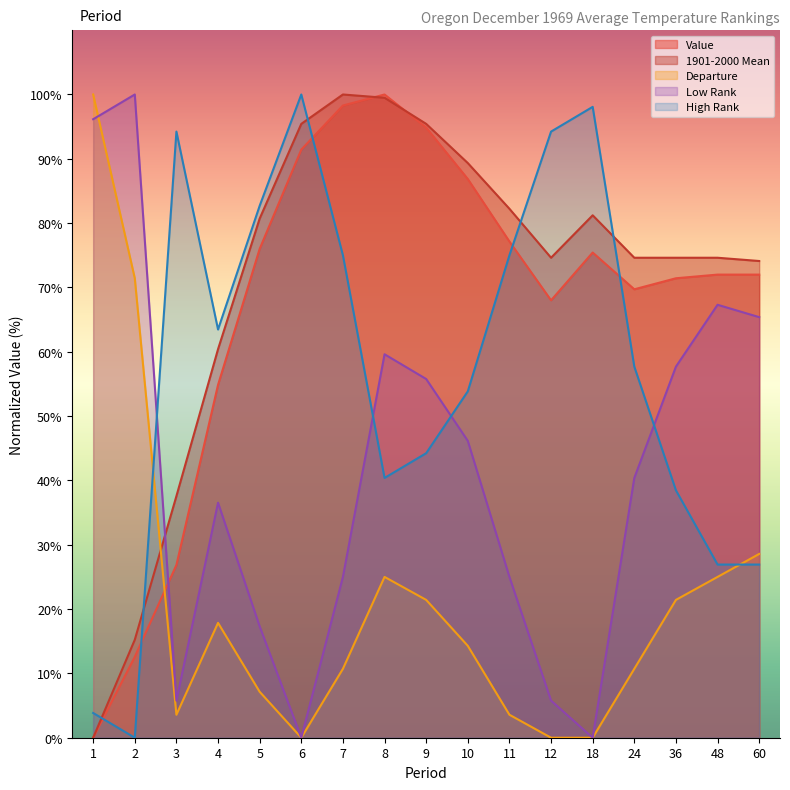

True or false: Low Rank and Value cross at least once.

True